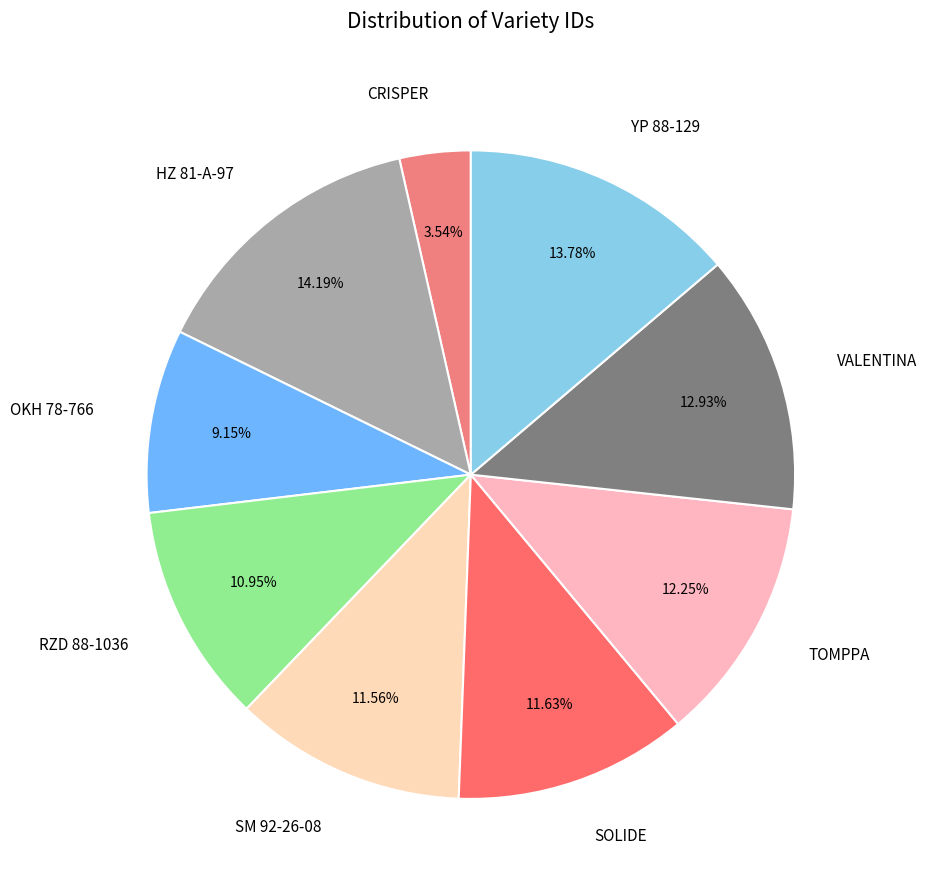

To the nearest percent, what is the average slice percentage?

11%